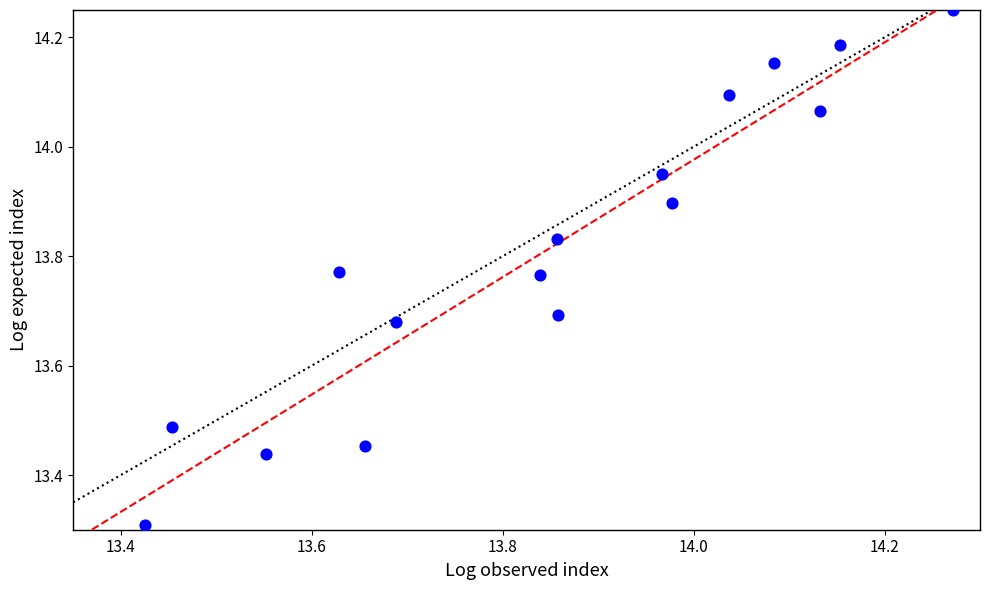

What Y value in the scatter plot is closest to 13?

13.3